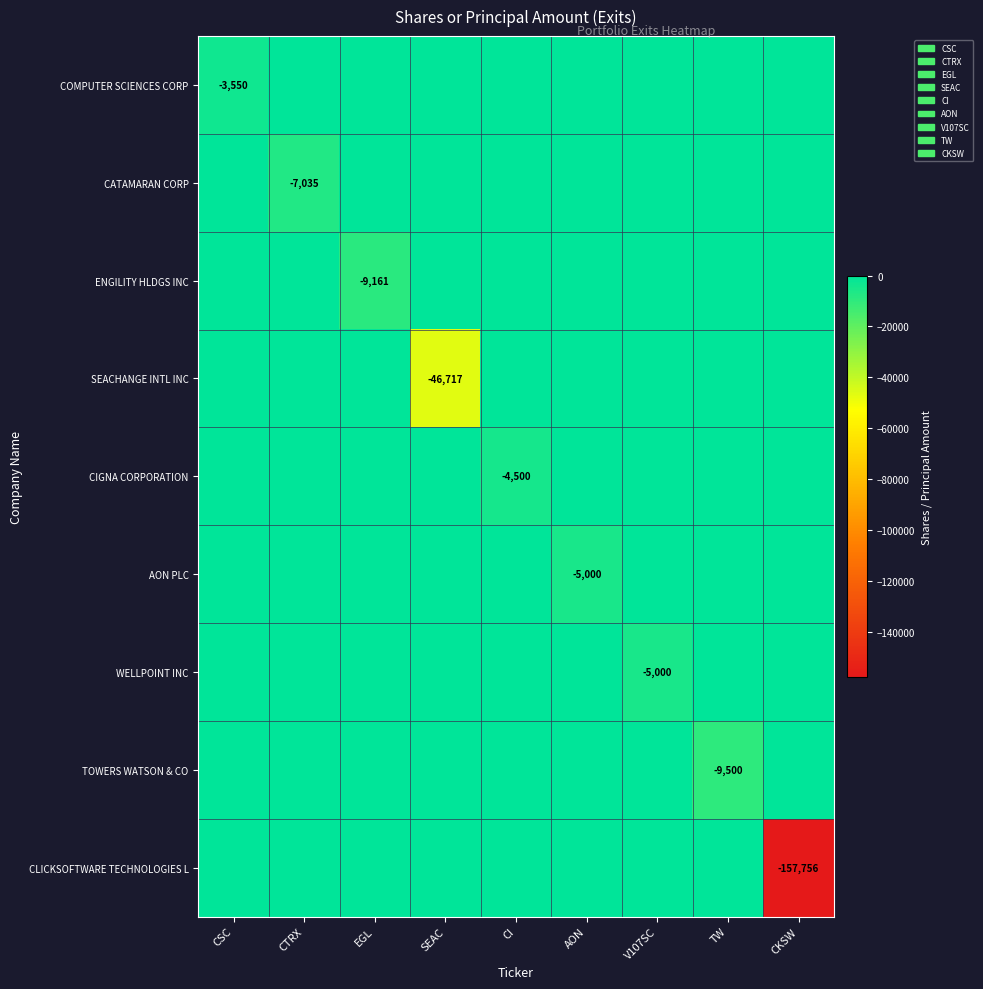

What is the difference between the highest and lowest values at AON?

5000